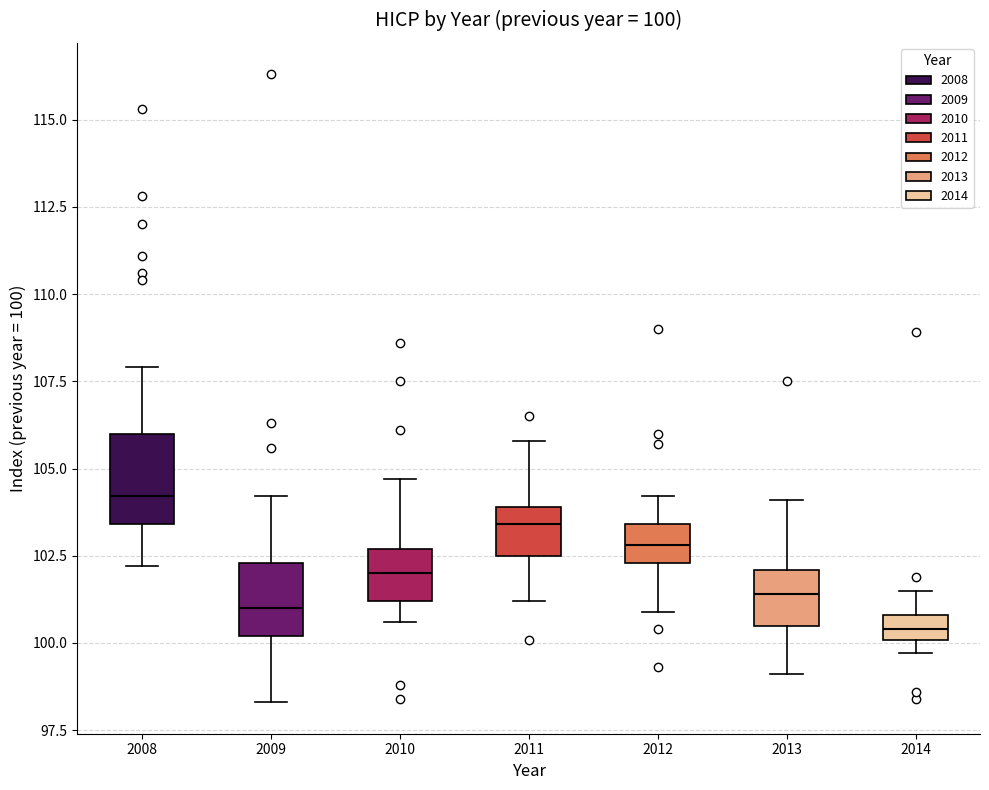

Which box has the highest median line?

2008